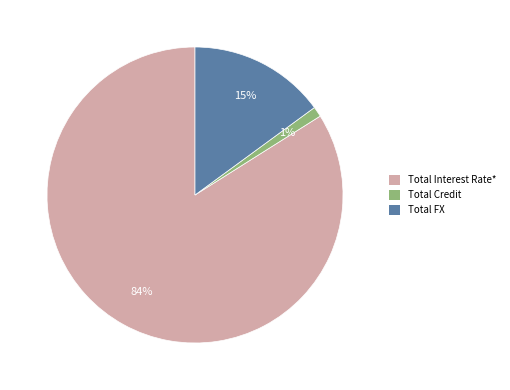

Combined, do Total Interest Rate* and Total Credit account for over 50%?

Yes